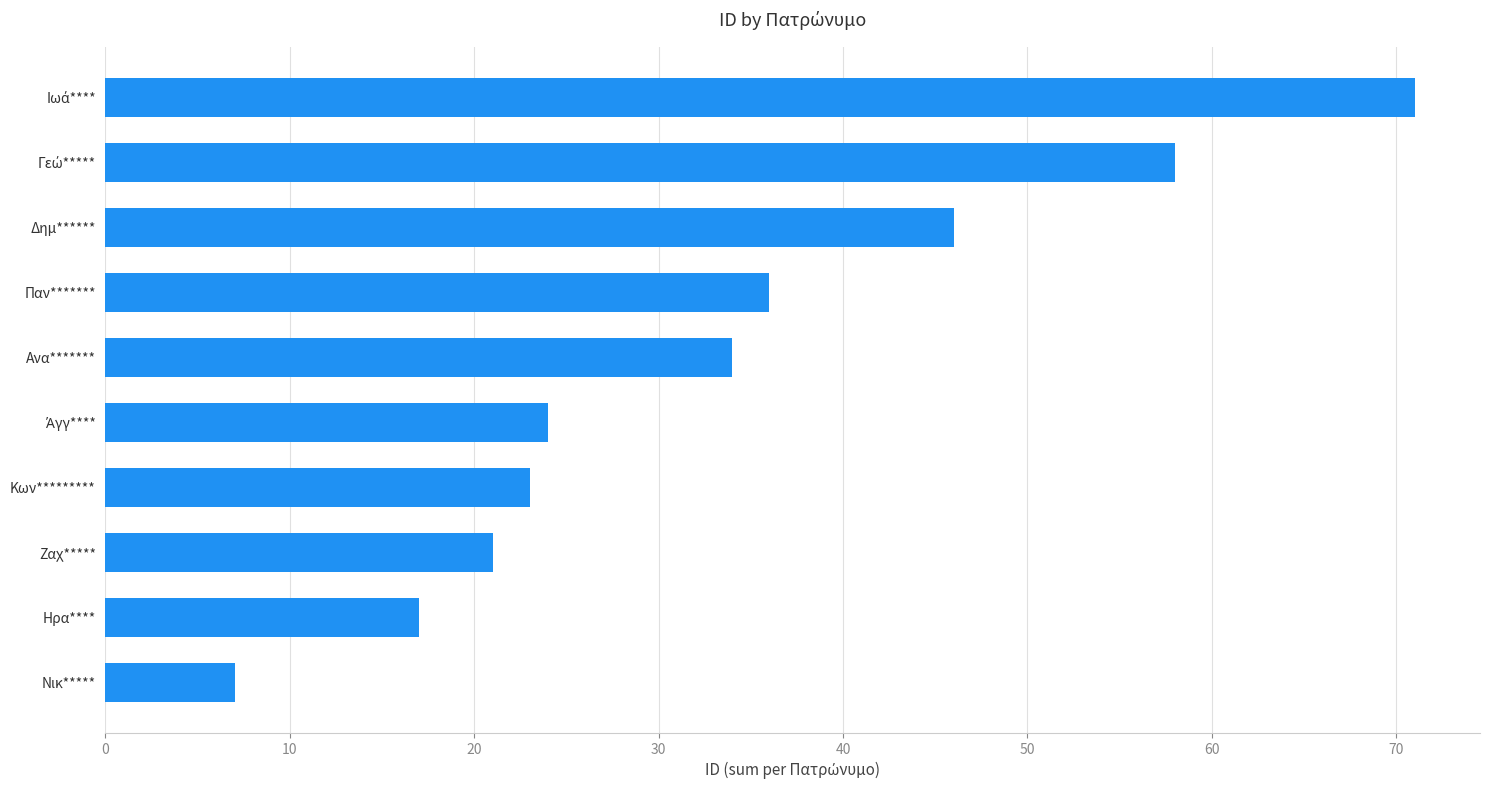

At which category does the chart reach its minimum across all series?

Νικ*****